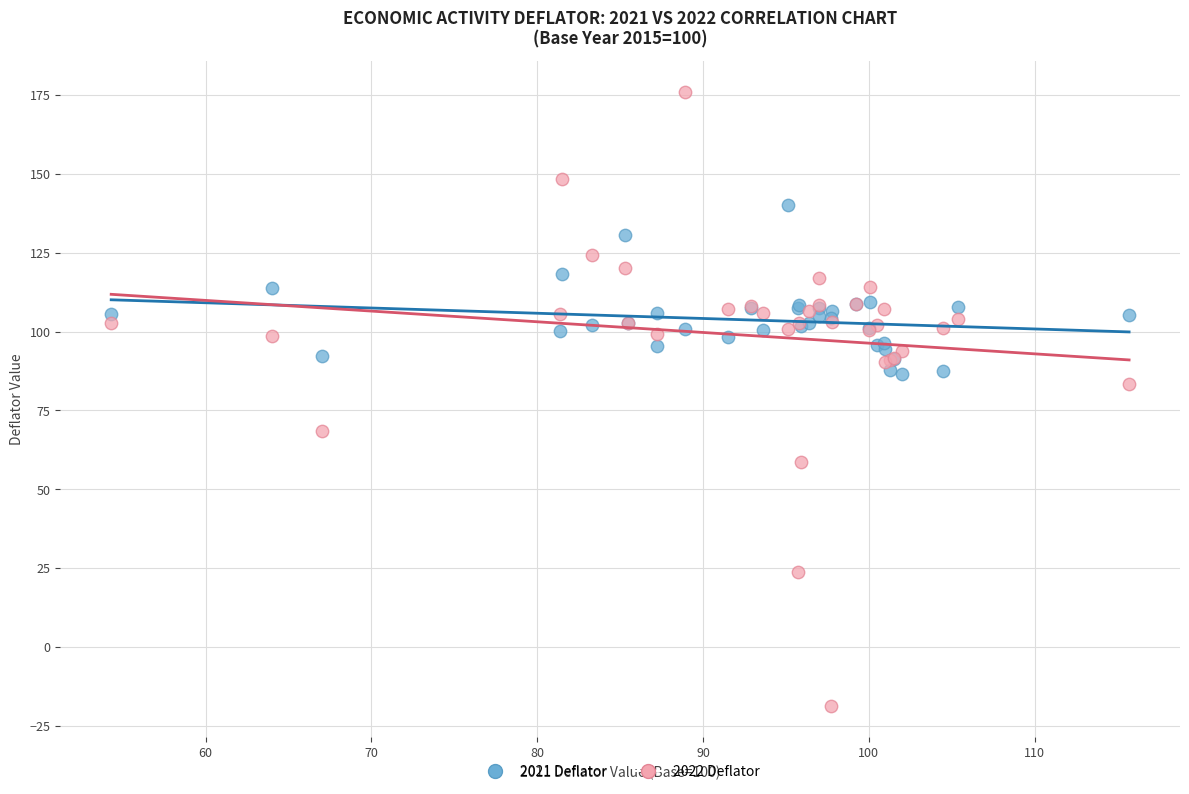

Which series contains the lowest Y value?

2022 Deflator